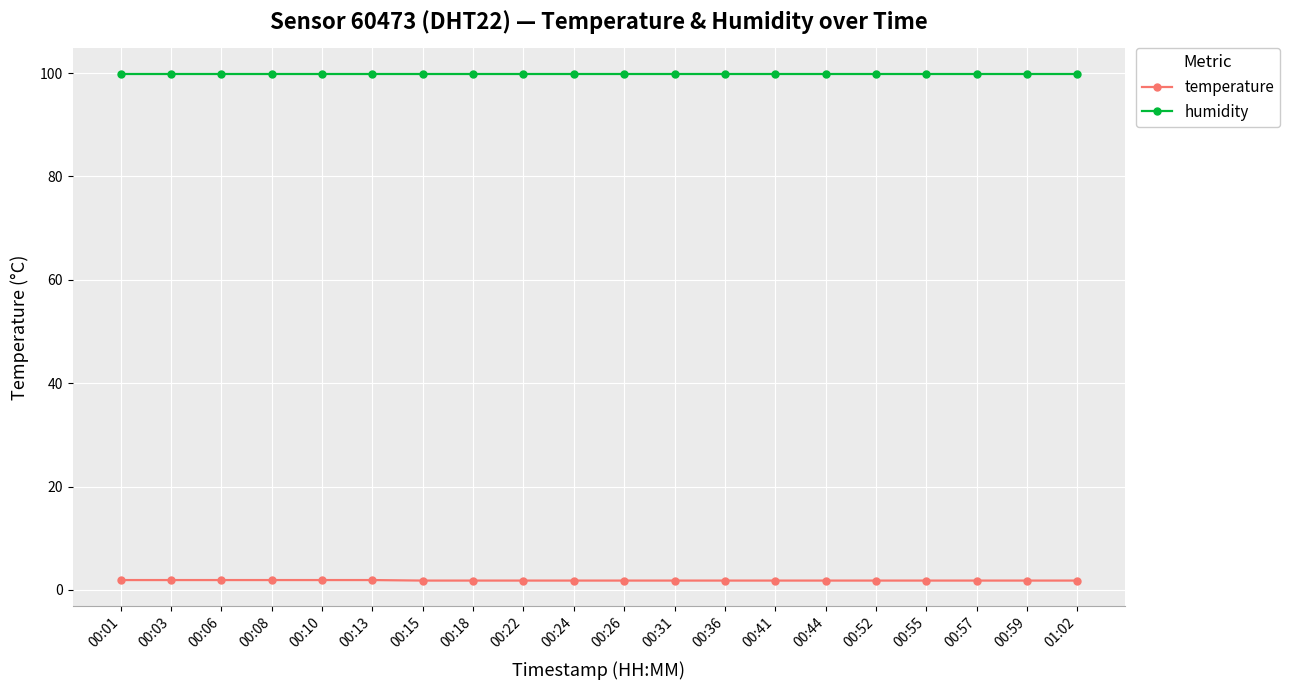

True or false: temperature and humidity intersect in this chart.

False